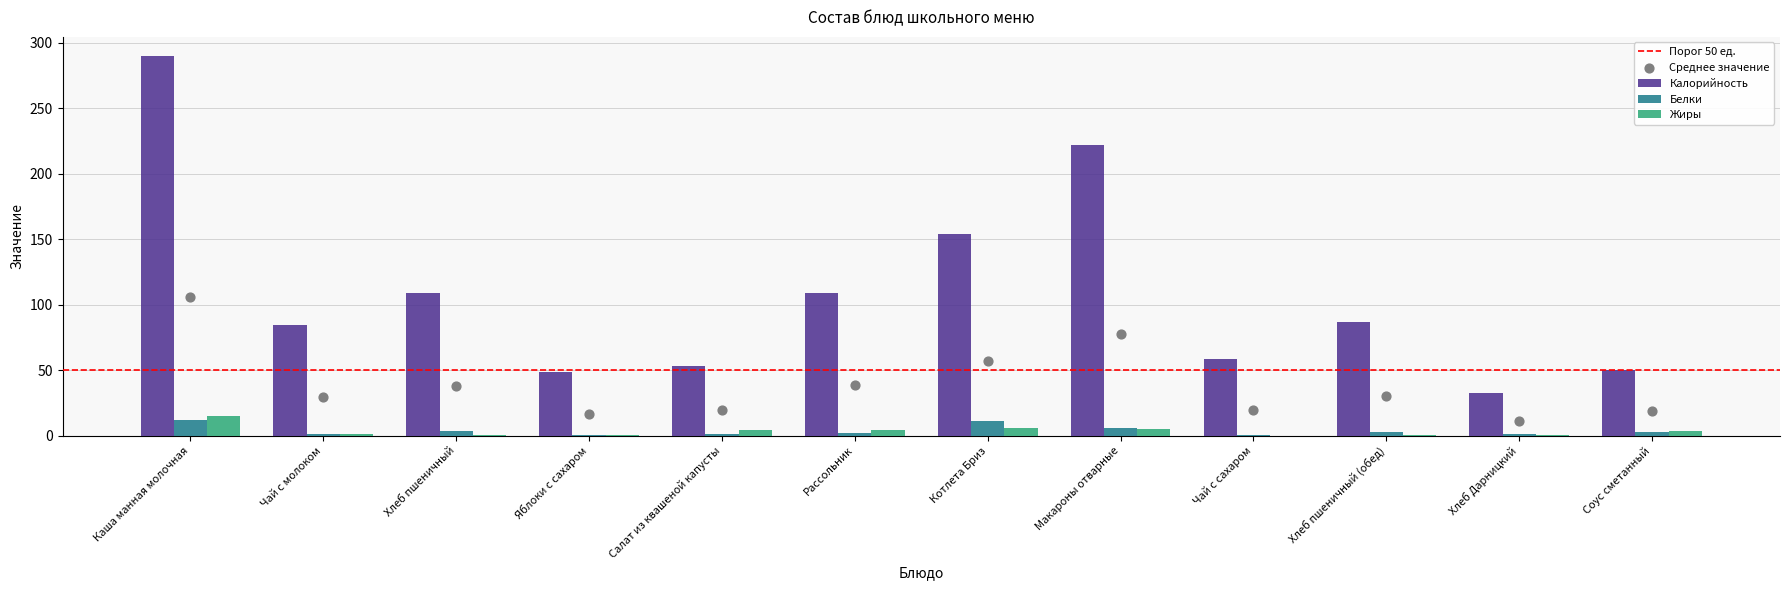

Which series has the largest total across all categories?

Калорийность